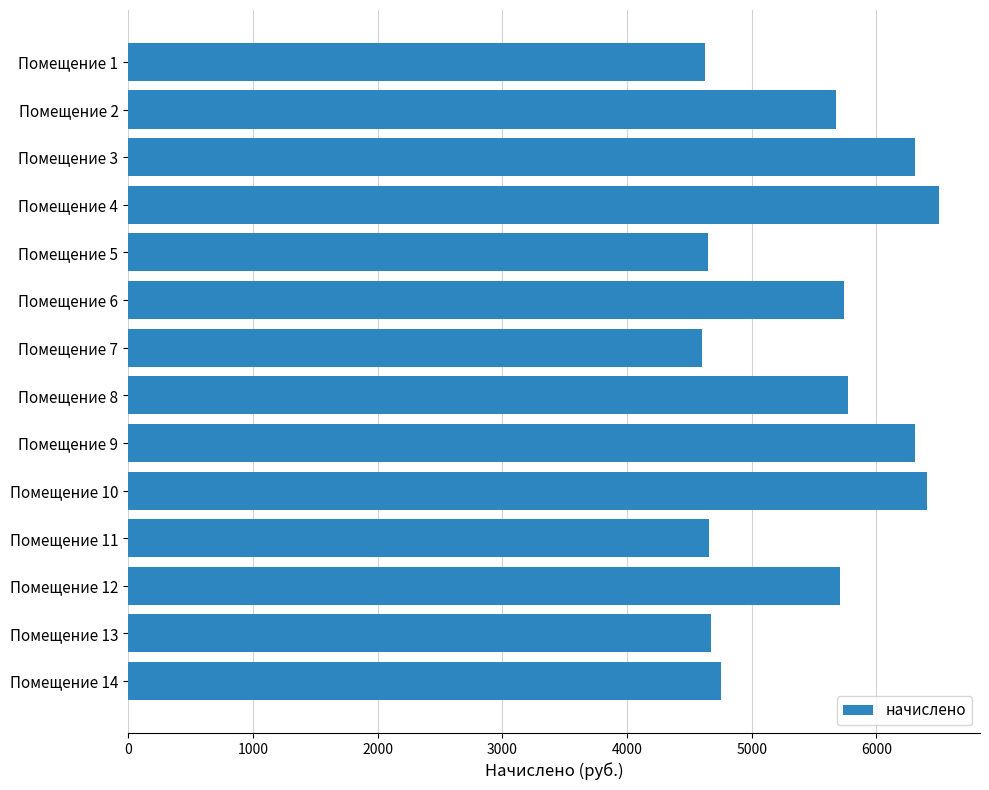

Between Помещение 1 and Помещение 4, which is larger?

Помещение 4